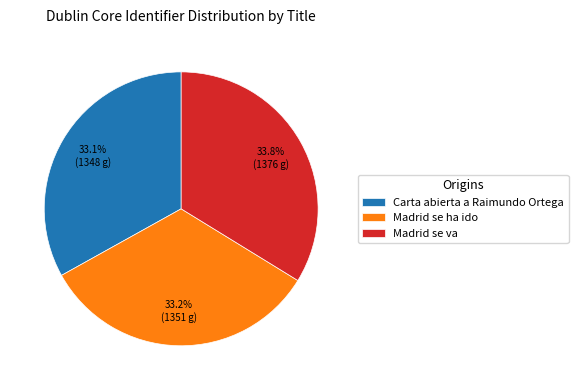

Is the sum of Madrid se va and Madrid se ha ido greater than half?

Yes